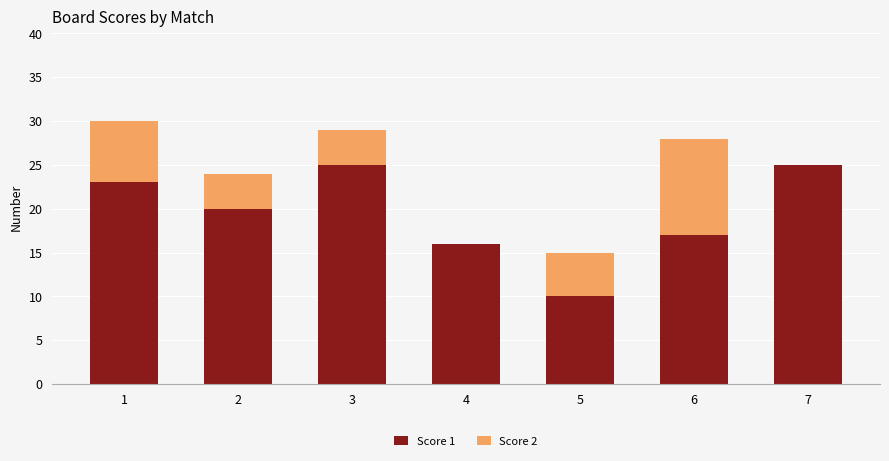

Reading left to right, list the values for the Score 1 series.

1=23	2=20	3=25	4=16	5=10	6=17	7=25